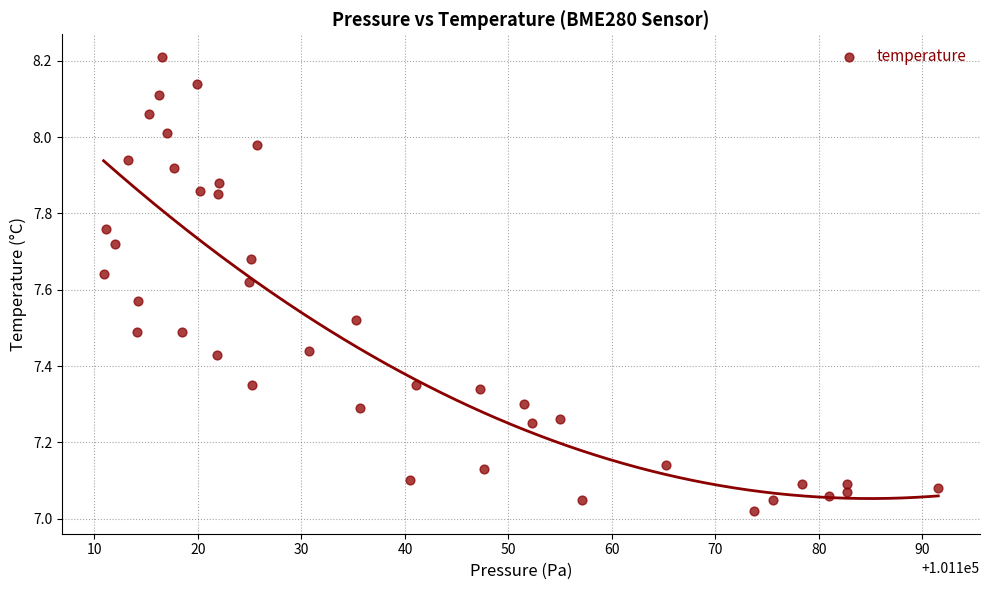

What is the range of Y values (max minus min)?

1.2